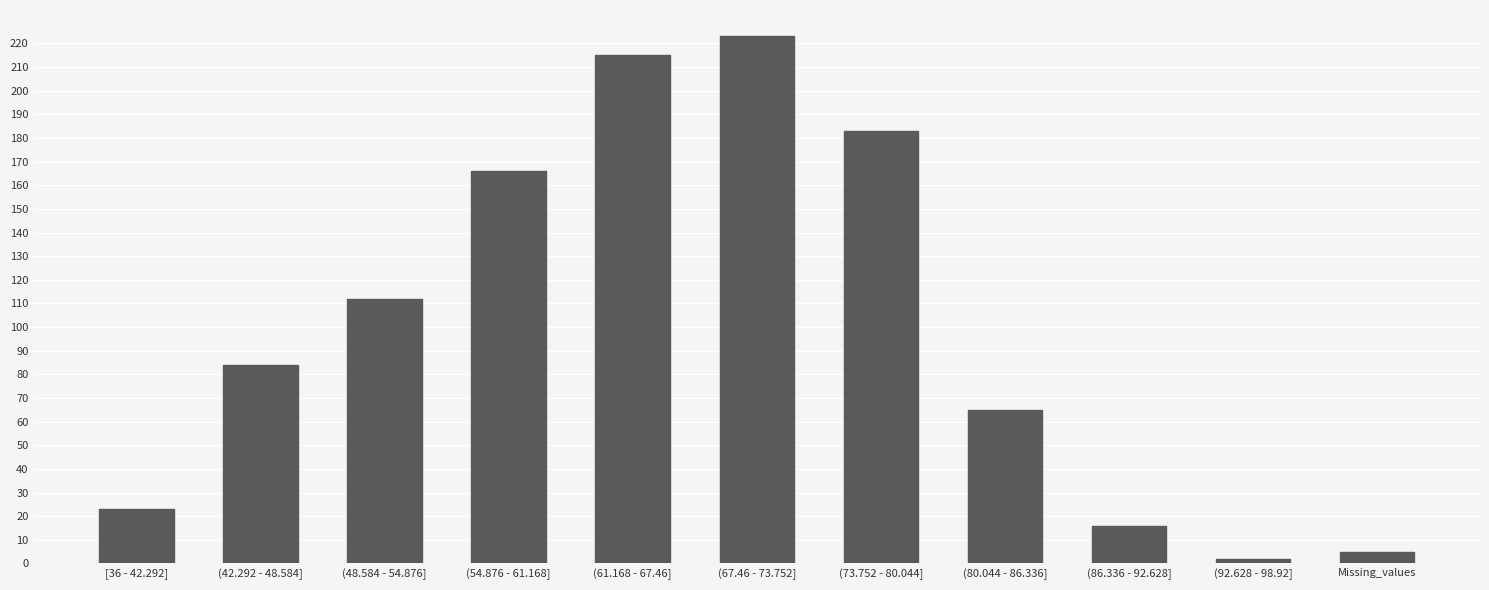

Reading right to left, what are all the values shown in this chart?

Missing_values=5	(92.628 - 98.92]=2	(86.336 - 92.628]=16	(80.044 - 86.336]=65	(73.752 - 80.044]=183	(67.46 - 73.752]=223	(61.168 - 67.46]=215	(54.876 - 61.168]=166	(48.584 - 54.876]=112	(42.292 - 48.584]=84	[36 - 42.292]=23